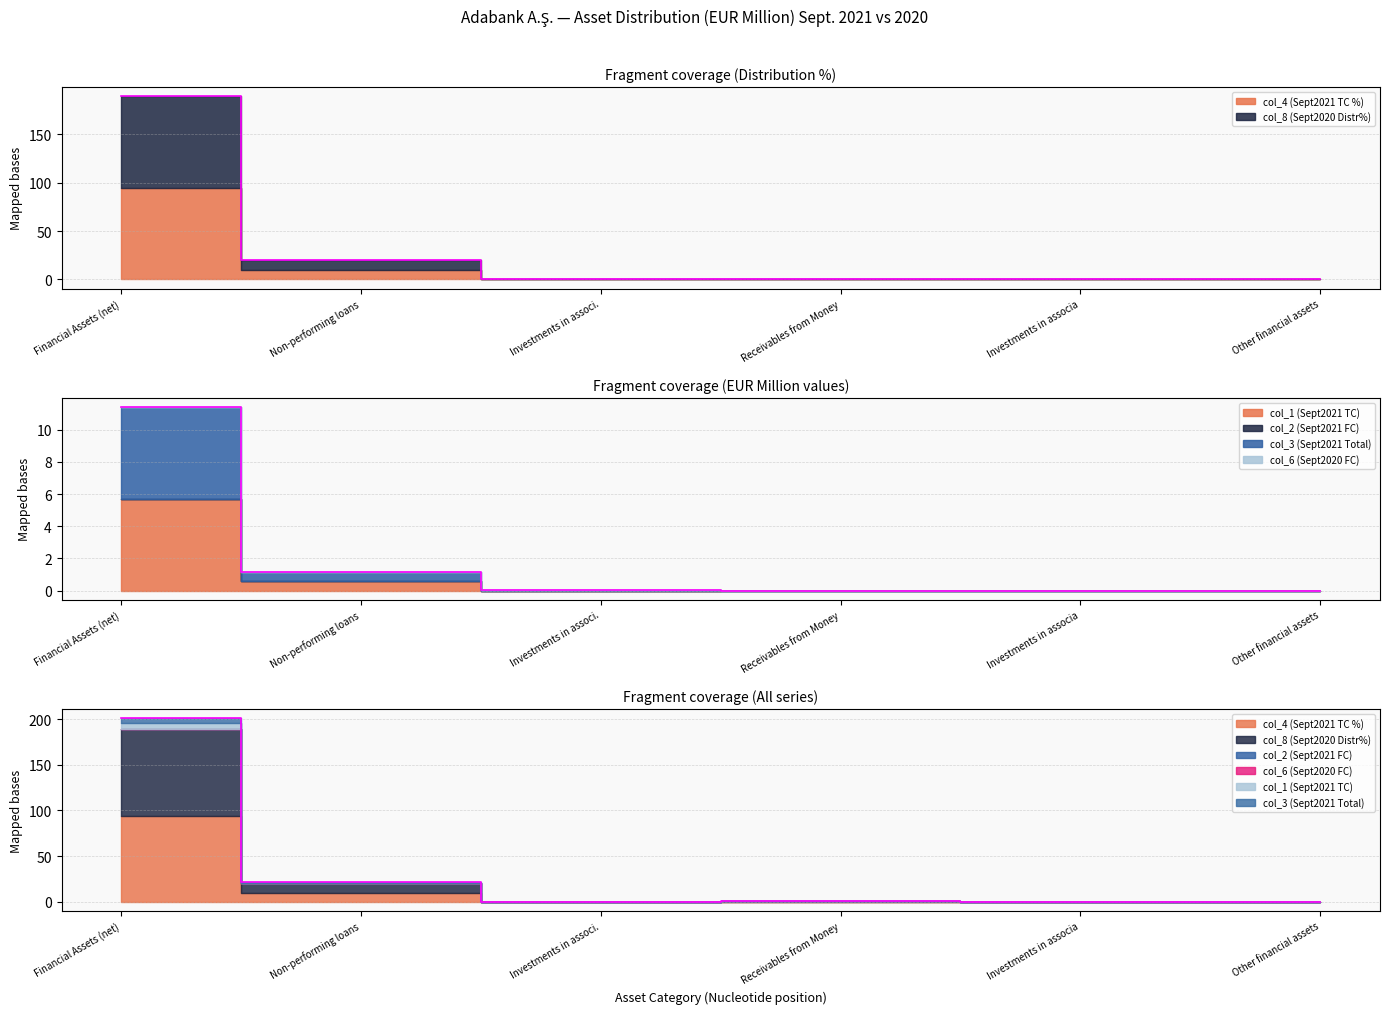

Rank the categories by col_8 (Sept2020 Distr%) value from highest to lowest.

Financial Assets (net), Non-performing loans, Receivables from Money, Investments in associa, Investments in associ., Other financial assets